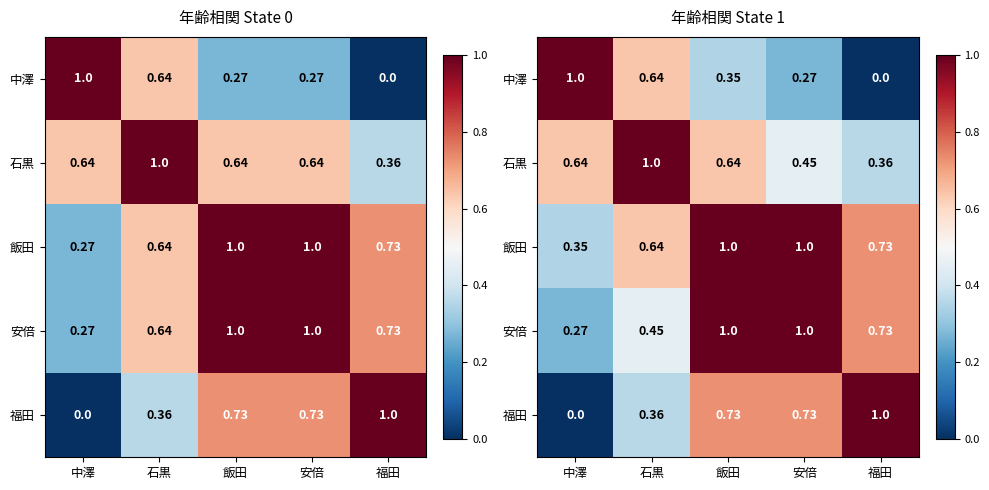

How many categories are shown in the chart?

5